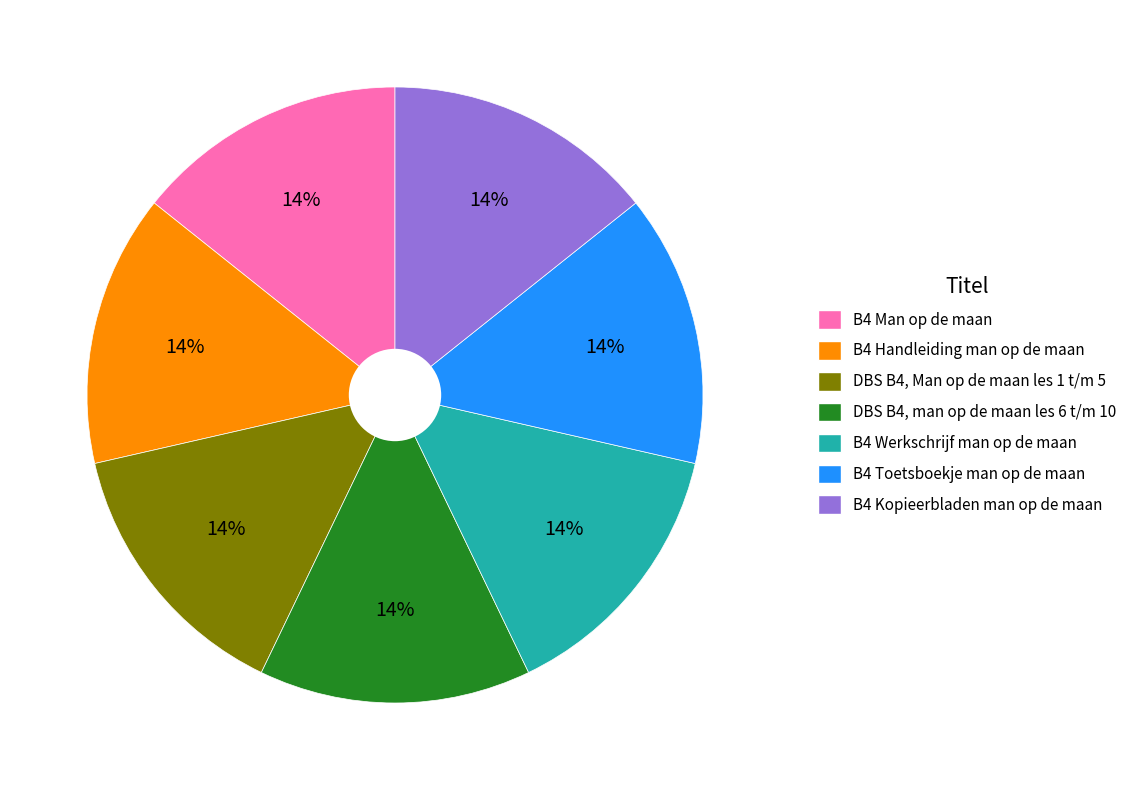

Is the sum of B4 Man op de maan and DBS B4, Man op de maan les 1 t/m 5 greater than half?

No